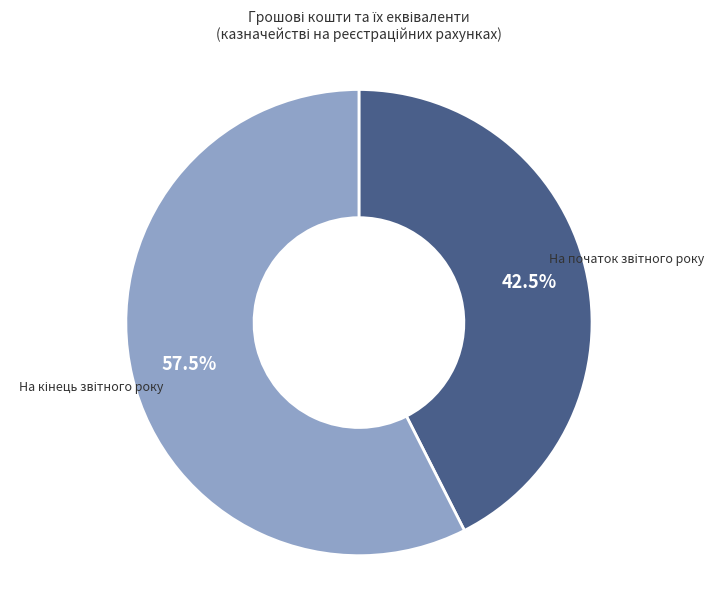

Does any single category account for the majority?

Yes